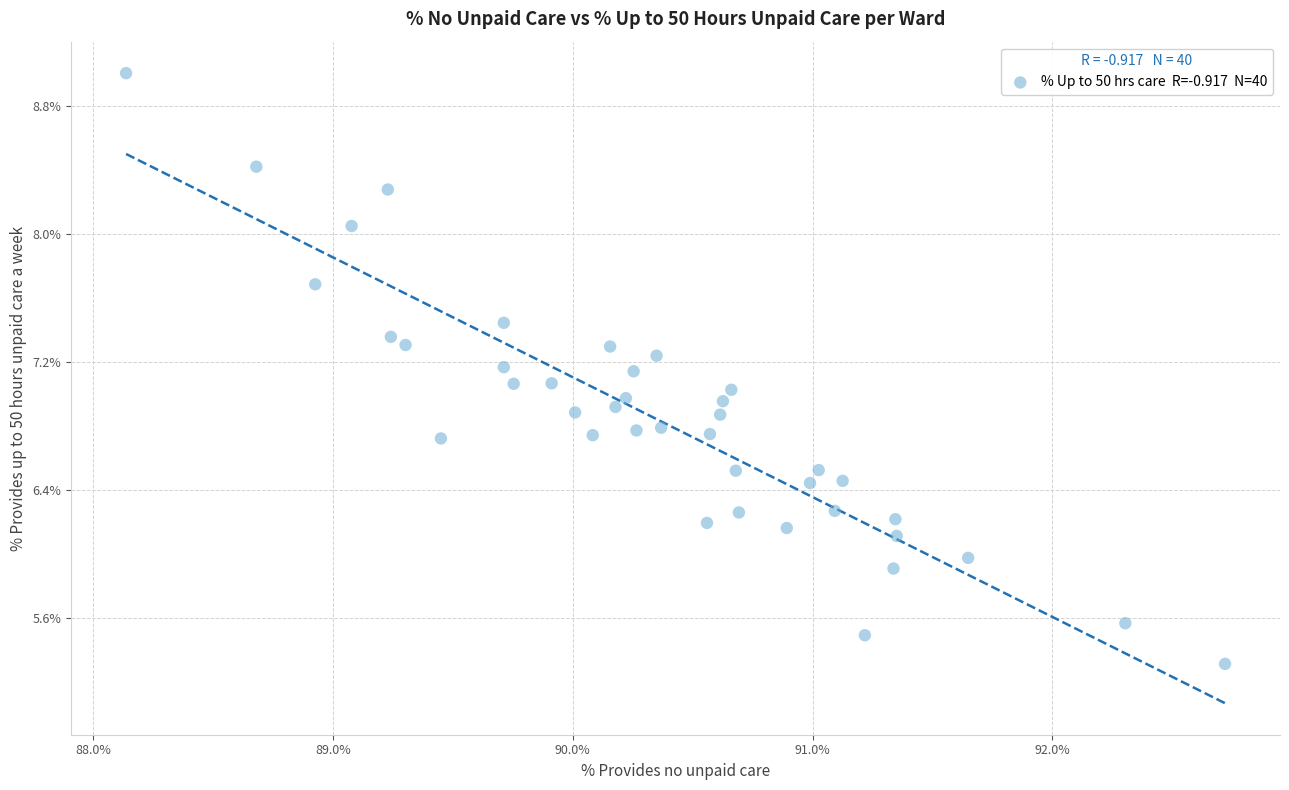

What is the range of Y values (max minus min)?

3.7